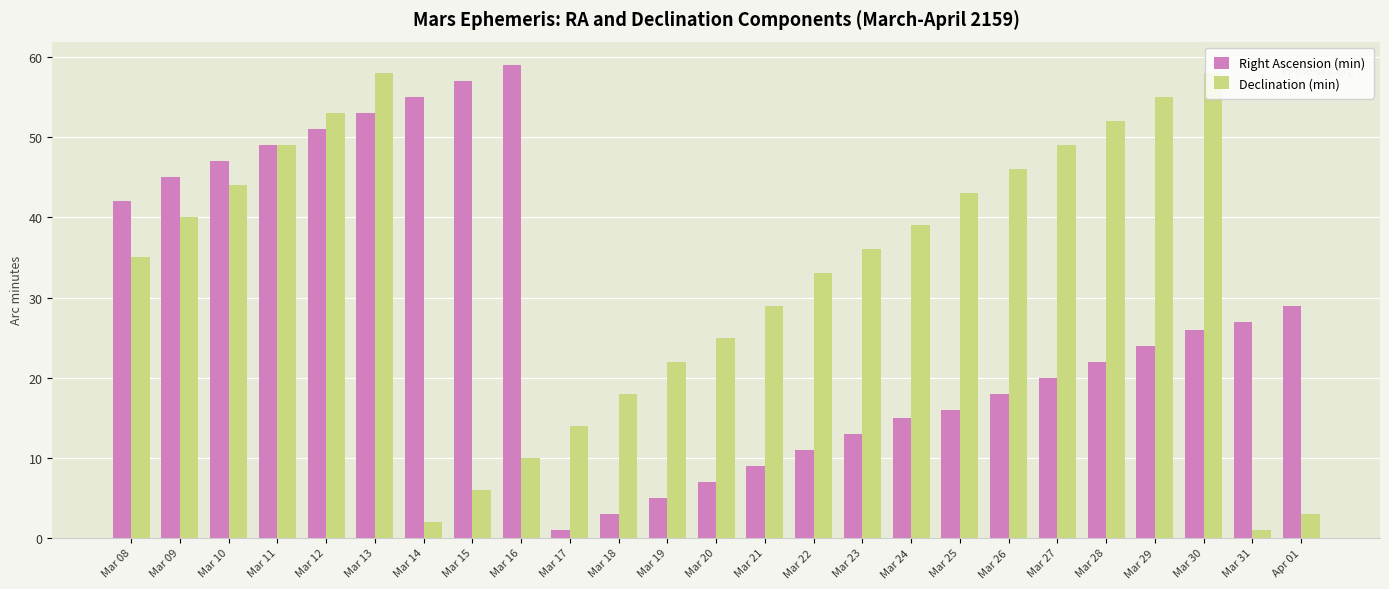

How many series are shown in this chart?

2